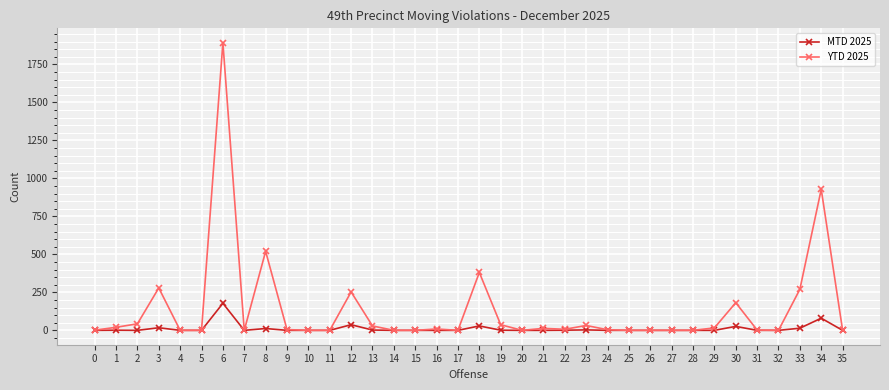

How many values in the YTD 2025 series are below 5?

18